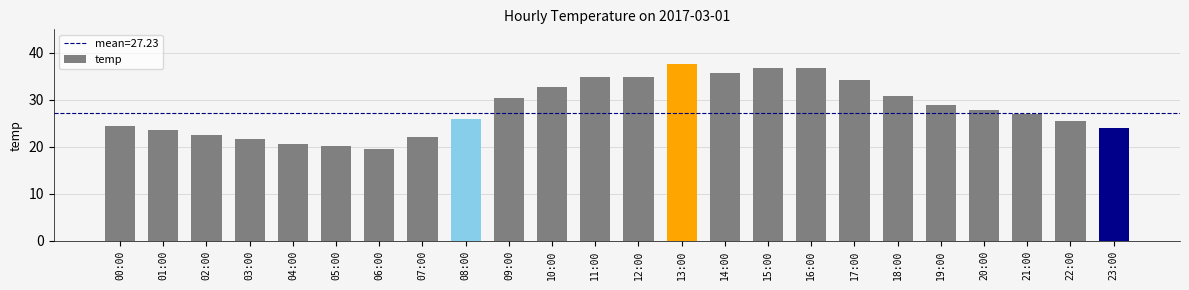

Reading left to right, list all the values displayed in this chart.

24.5	23.5	22.5	21.6	20.6	20.1	19.6	22.1	26.0	30.4	32.8	34.8	34.8	37.7	35.8	36.8	36.8	34.3	30.9	28.9	27.9	27.0	25.5	24.0